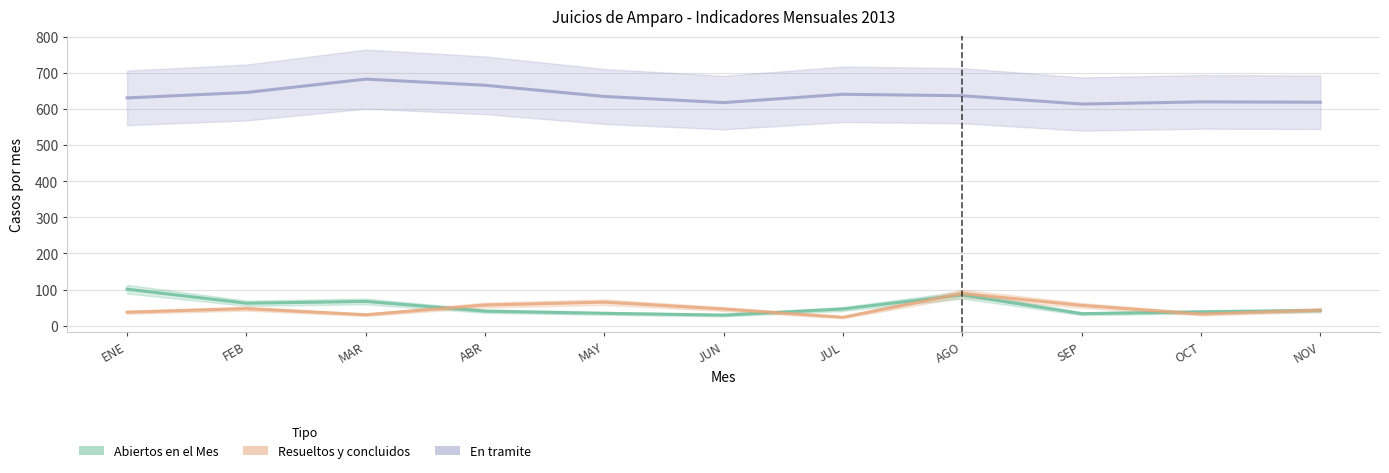

Which series has the widest spread of values?

Abiertos en el Mes